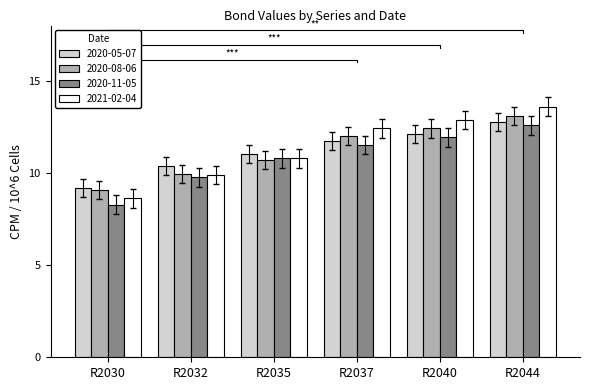

What are all the series names shown in the legend?

2020-05-07, 2020-08-06, 2020-11-05, 2021-02-04